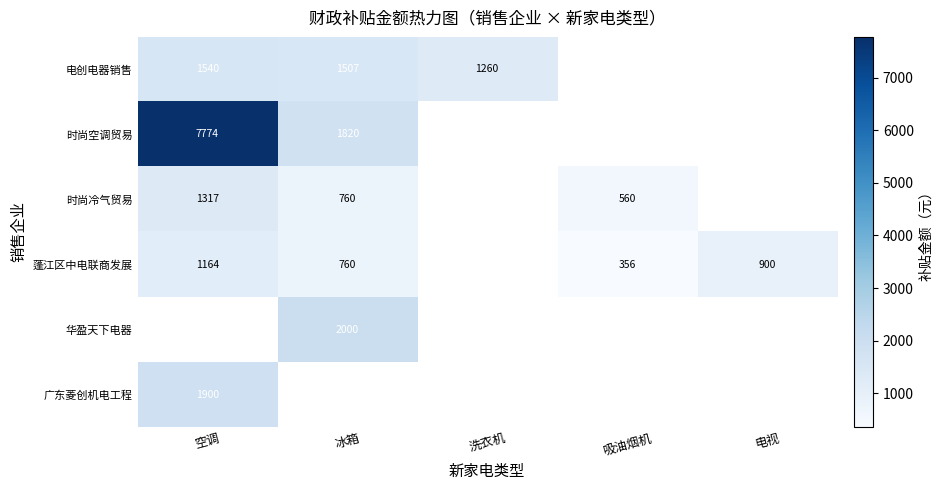

Is it true that 蓬江区中电联商发展 equals 190 at 冰箱?

False